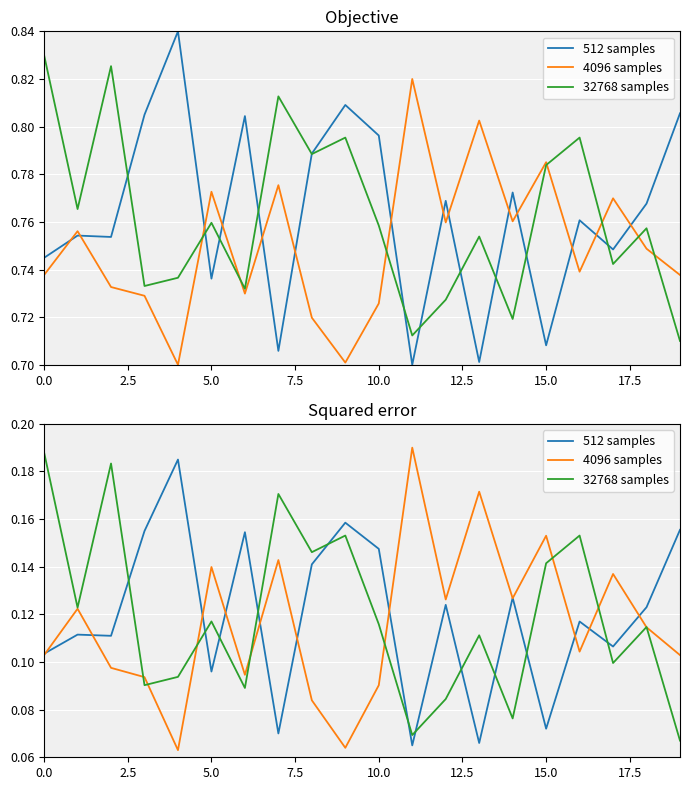

How many distinct data groups are displayed?

3